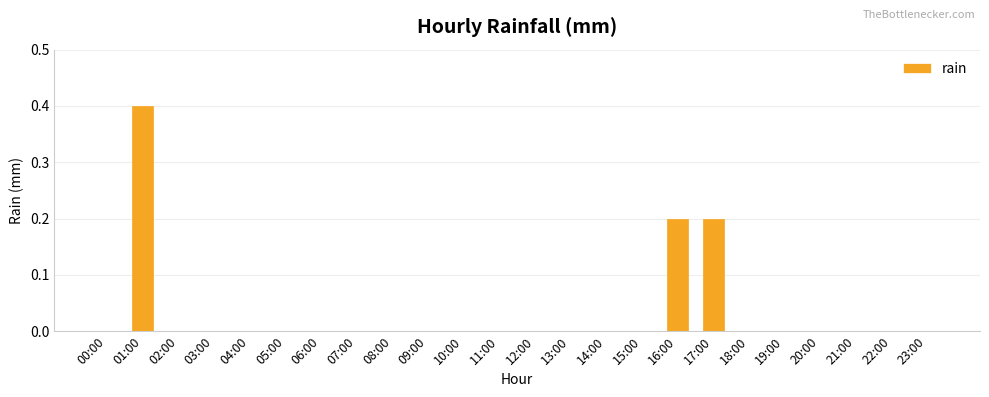

Reading left to right, transcribe all the data shown in this chart.

00:00=0.0	01:00=0.4	02:00=0.0	03:00=0.0	04:00=0.0	05:00=0.0	06:00=0.0	07:00=0.0	08:00=0.0	09:00=0.0	10:00=0.0	11:00=0.0	12:00=0.0	13:00=0.0	14:00=0.0	15:00=0.0	16:00=0.2	17:00=0.2	18:00=0.0	19:00=0.0	20:00=0.0	21:00=0.0	22:00=0.0	23:00=0.0